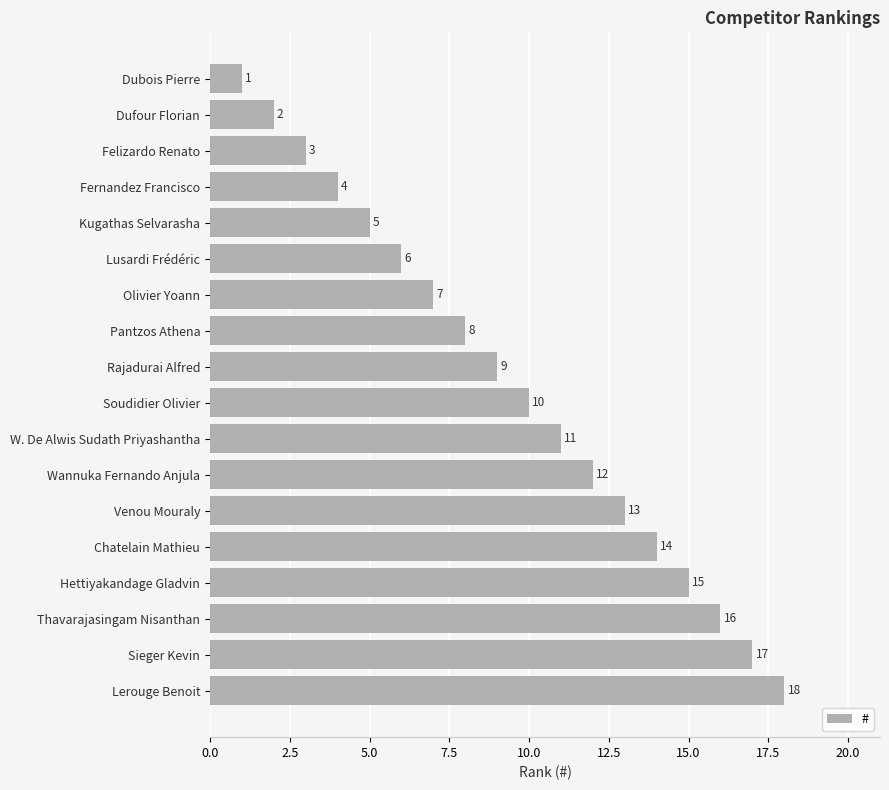

The value at Lusardi Frédéric is 3. True or false?

False